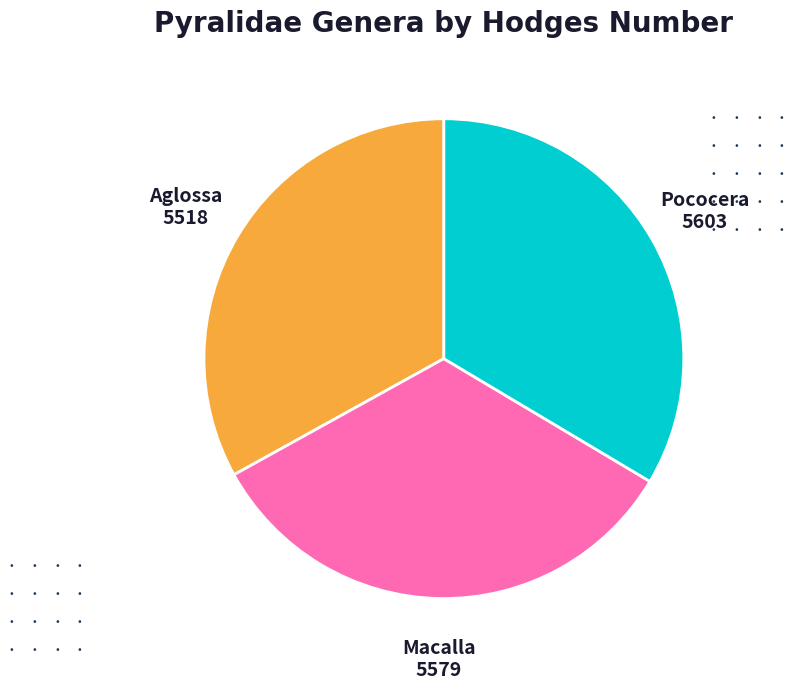

What is the ratio of the value at Aglossa to the value at Pococera?

1.0